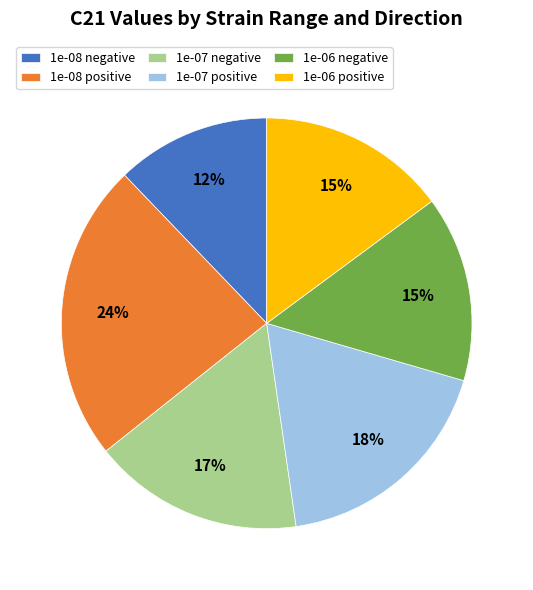

Combined, do 1e-06 positive and 1e-08 positive account for over 50%?

No